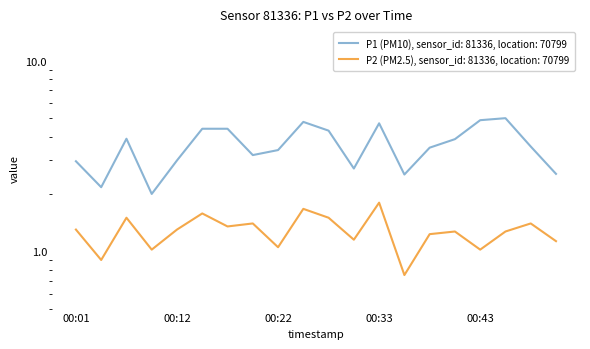

Does the chart display data point markers on the line(s)?

No